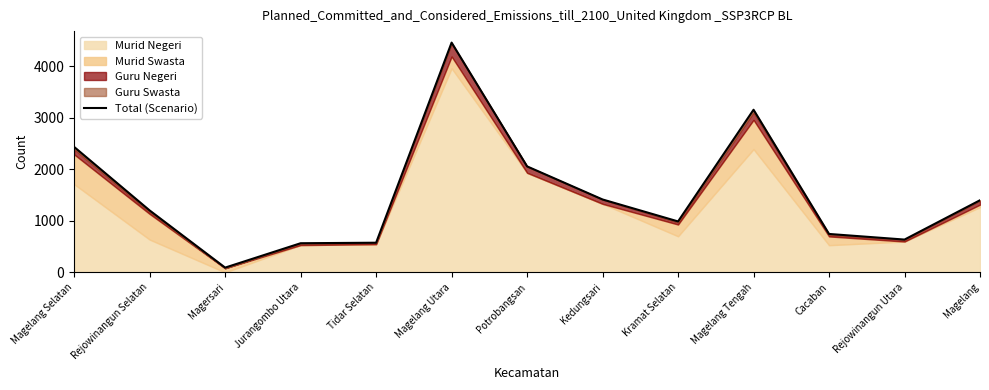

What is the change in value from Potrobangsan to Magelang Tengah?

+1099